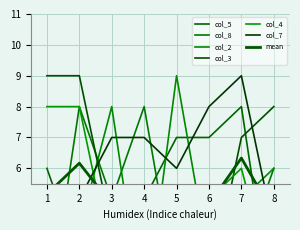

How many col_3 values are between 4 and 9?

6